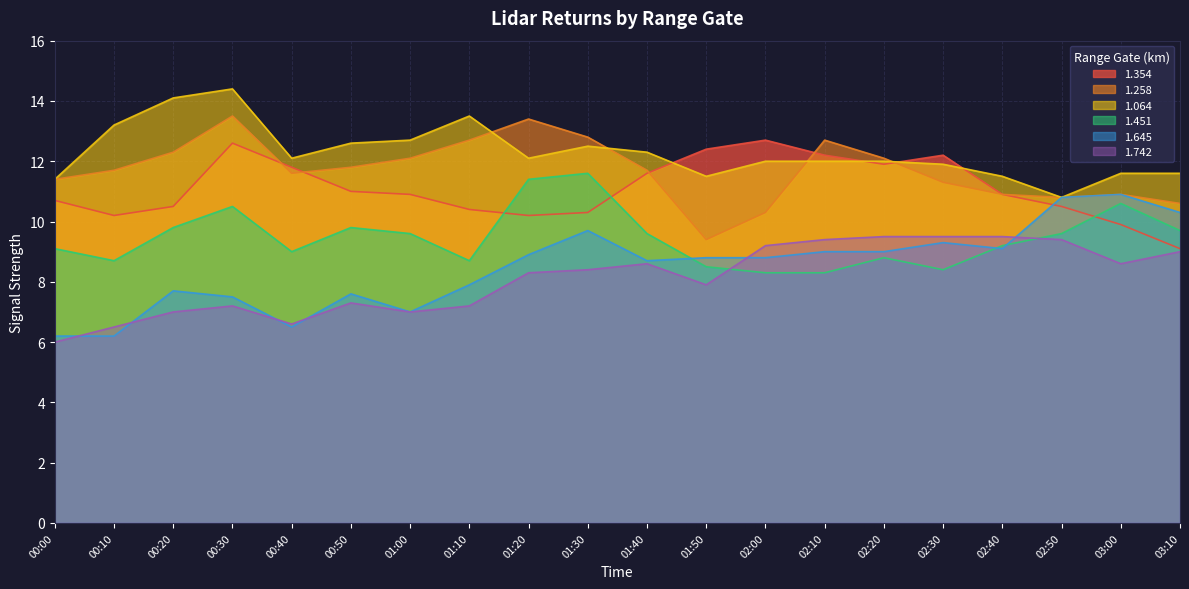

At which category is the sum across all series the highest?

00:30